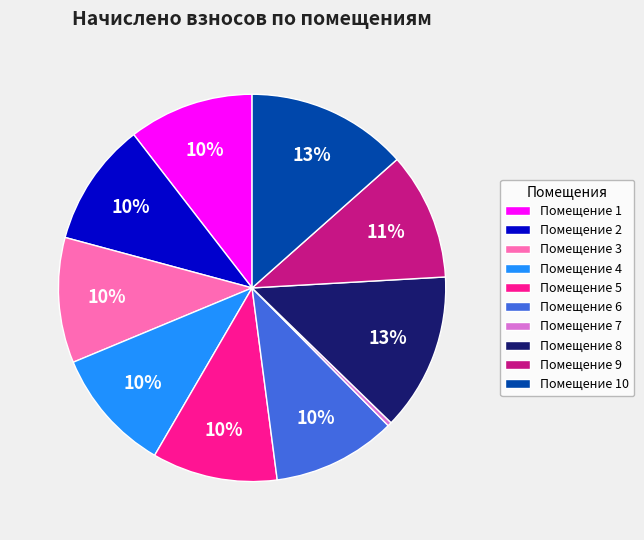

What is the smallest slice in the pie chart?

Помещение 7